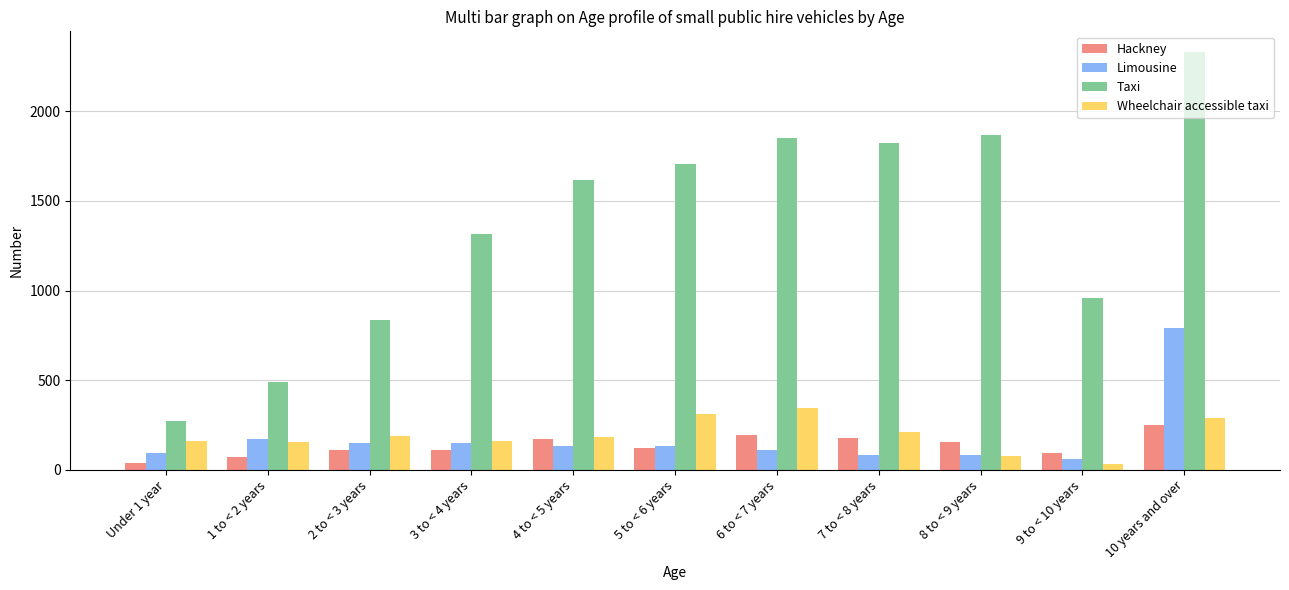

What is the greatest value displayed?

2330